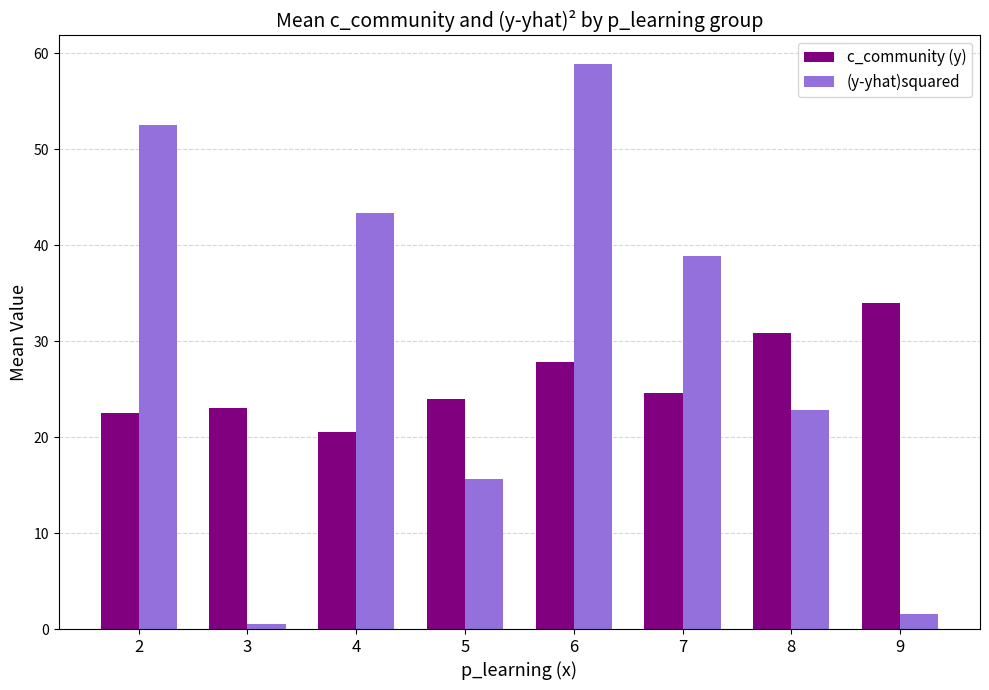

At which category is the sum across all series the highest?

6